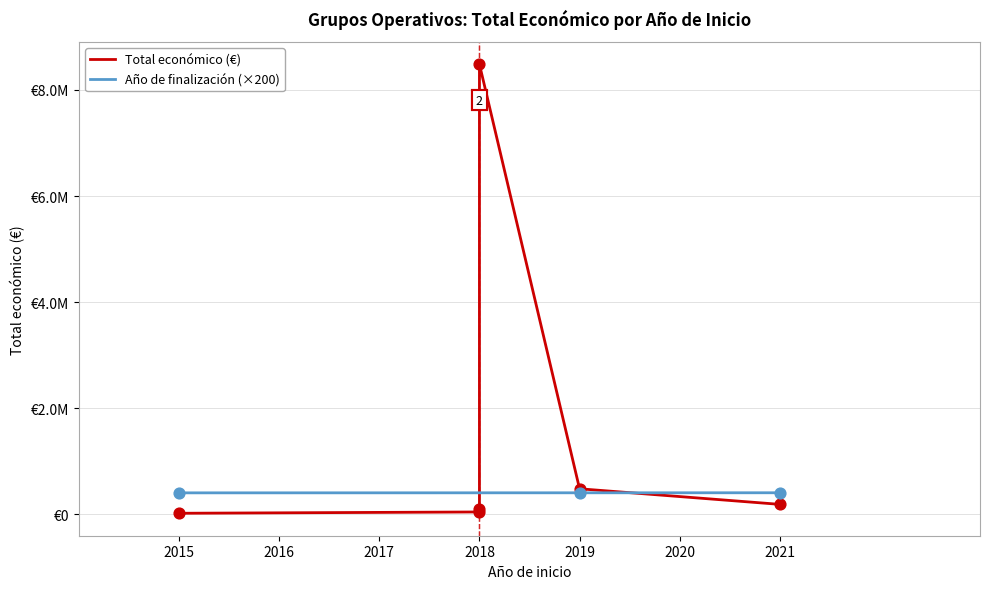

What is the change in value from 2021 to 2015?

-168083